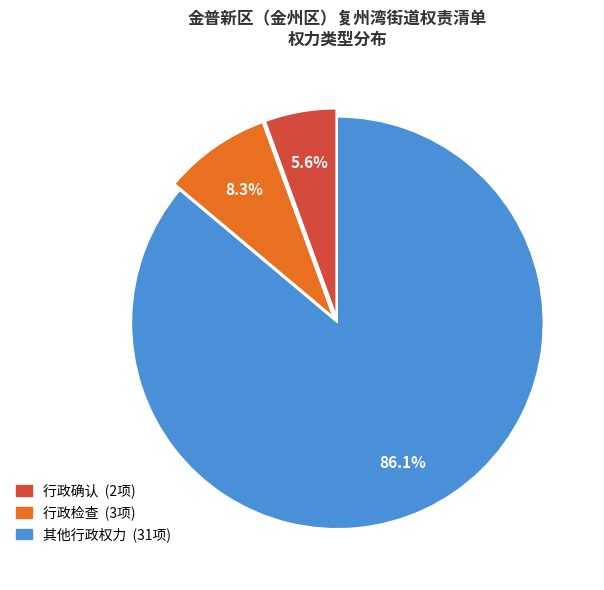

Which has a higher value, 行政检查 (3项) or 其他行政权力 (31项)?

其他行政权力 (31项)